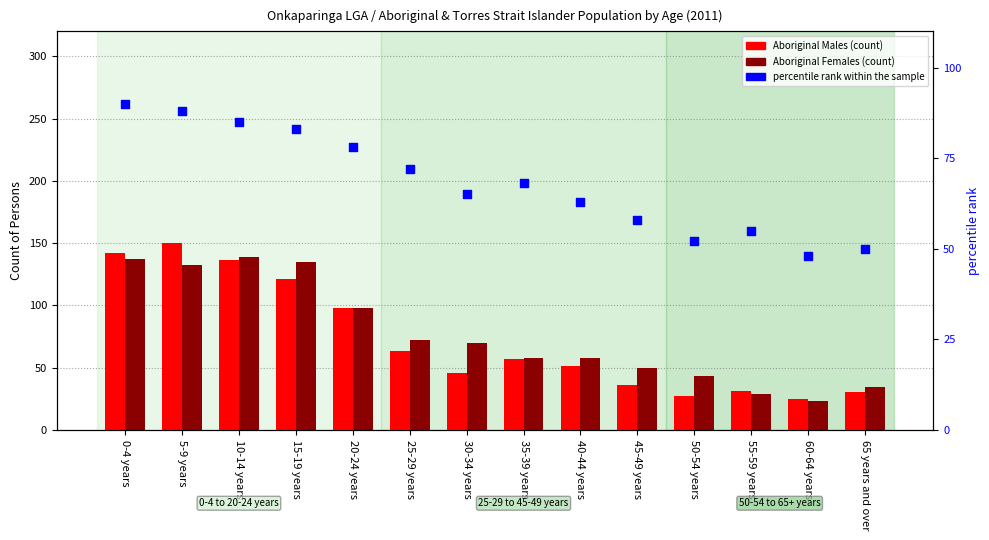

Which series has the largest Y range (max minus min)?

Aboriginal Males